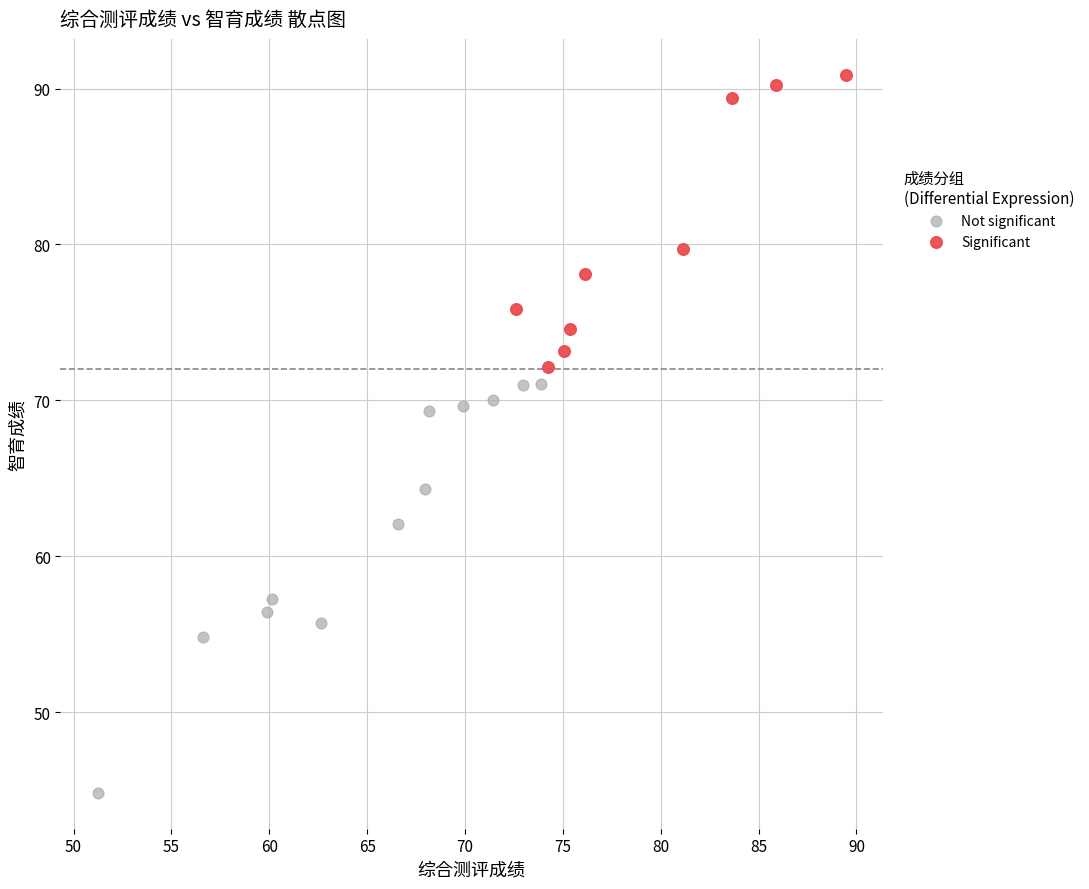

What are all the series names shown in the legend?

Not significant, Significant